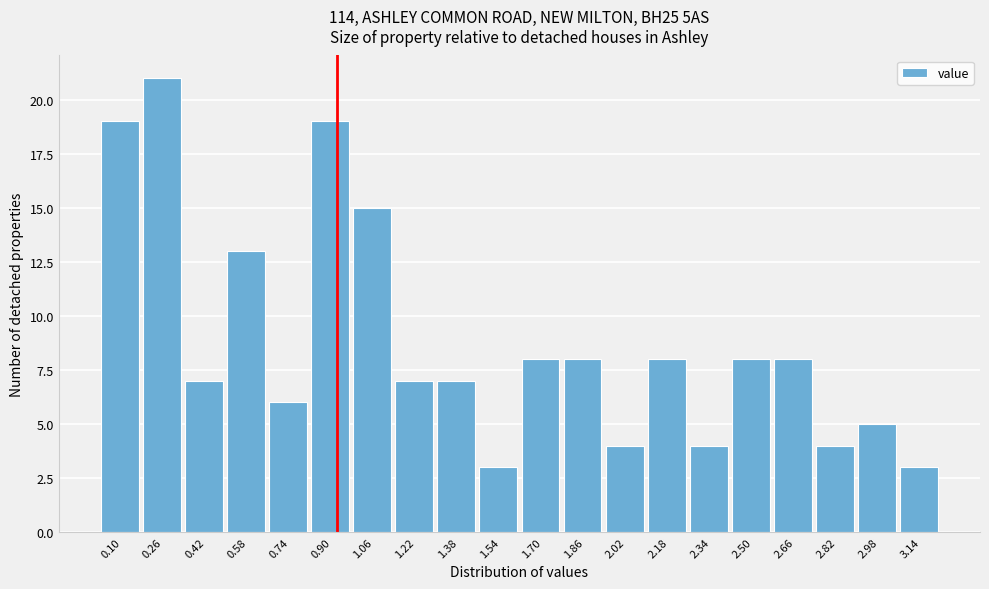

Reading right to left, what are all the values shown in this chart?

3.14=3	2.98=5	2.82=4	2.66=8	2.50=8	2.34=4	2.18=8	2.02=4	1.86=8	1.70=8	1.54=3	1.38=7	1.22=7	1.06=15	0.90=19	0.74=6	0.58=13	0.42=7	0.26=21	0.10=19